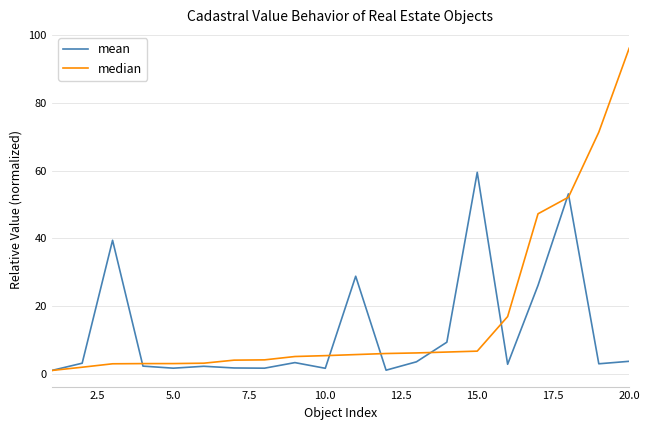

What is the maximum value shown in the chart?

96.2